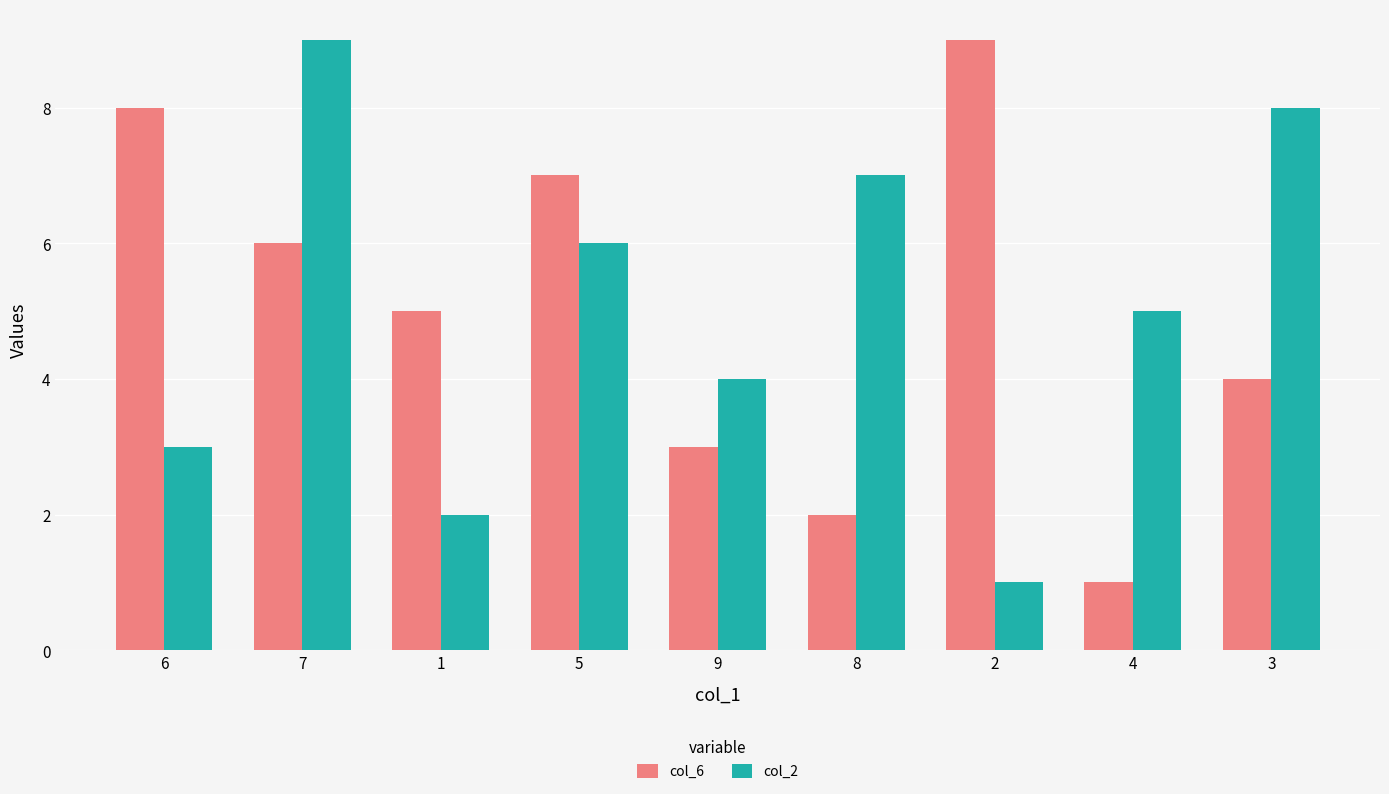

Rank the categories by col_6 value from lowest to highest.

4, 8, 9, 3, 1, 7, 5, 6, 2